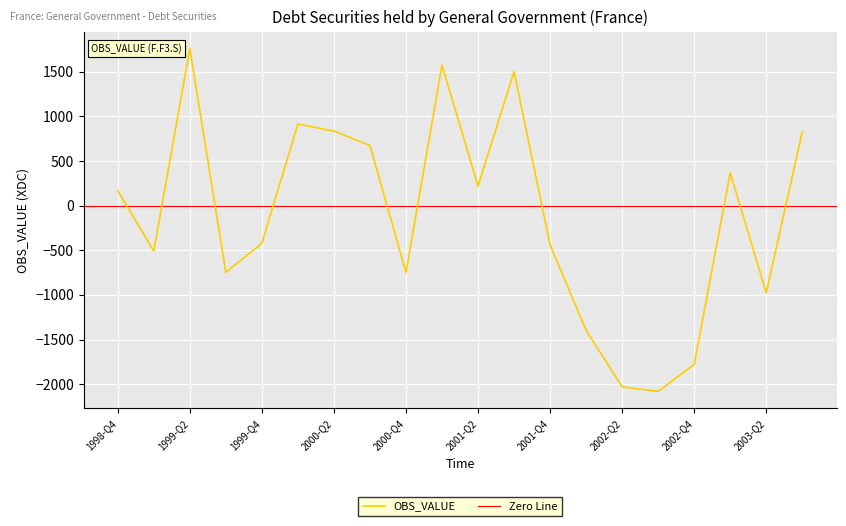

Where is the first local maximum?

1999-Q2